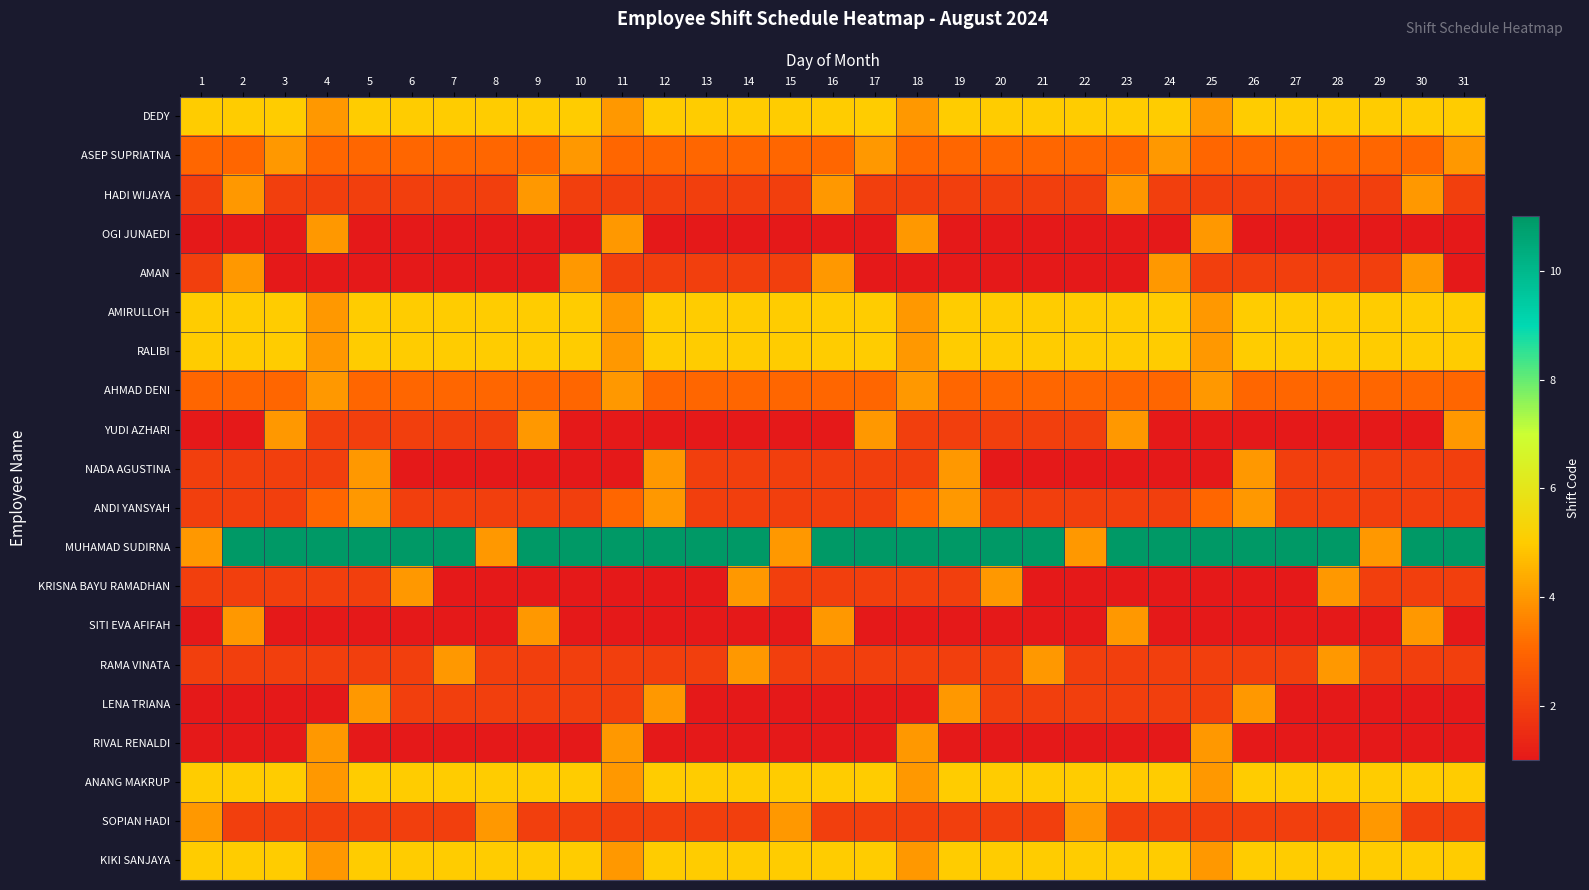

Count the number of categories in the chart.

31